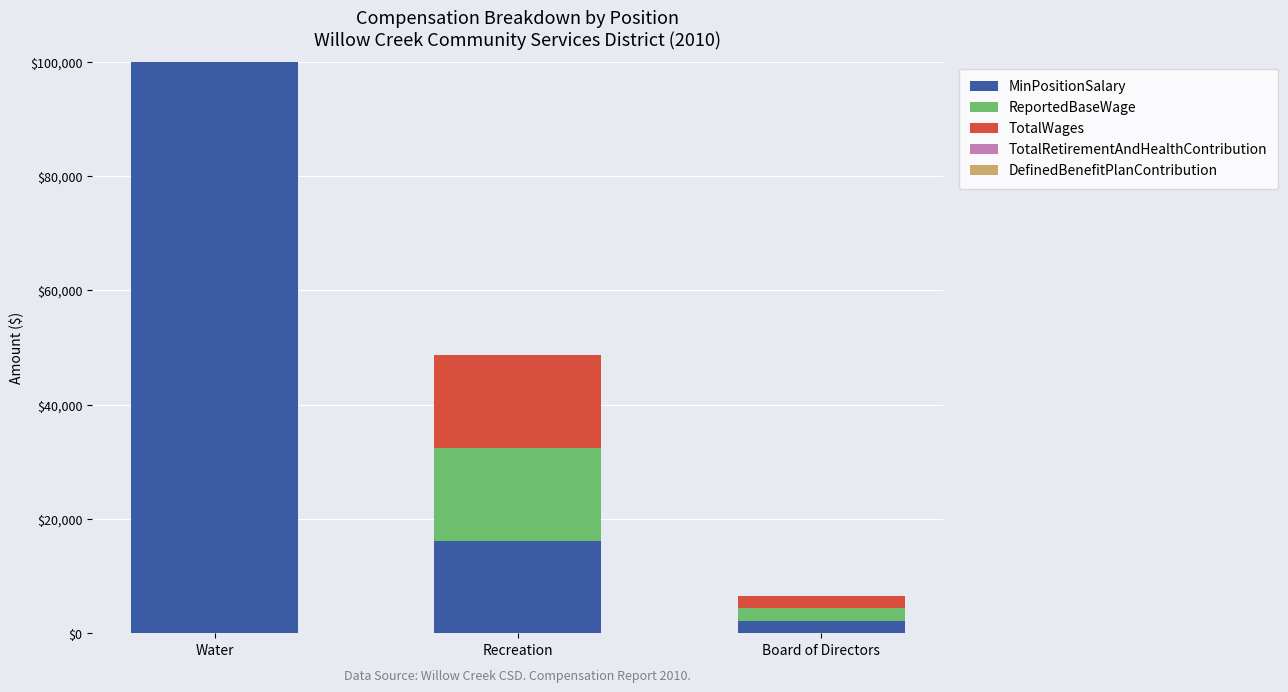

List the series in order of their peak value, highest first.

ReportedBaseWage, TotalWages, MinPositionSalary, TotalRetirementAndHealthContribution, DefinedBenefitPlanContribution